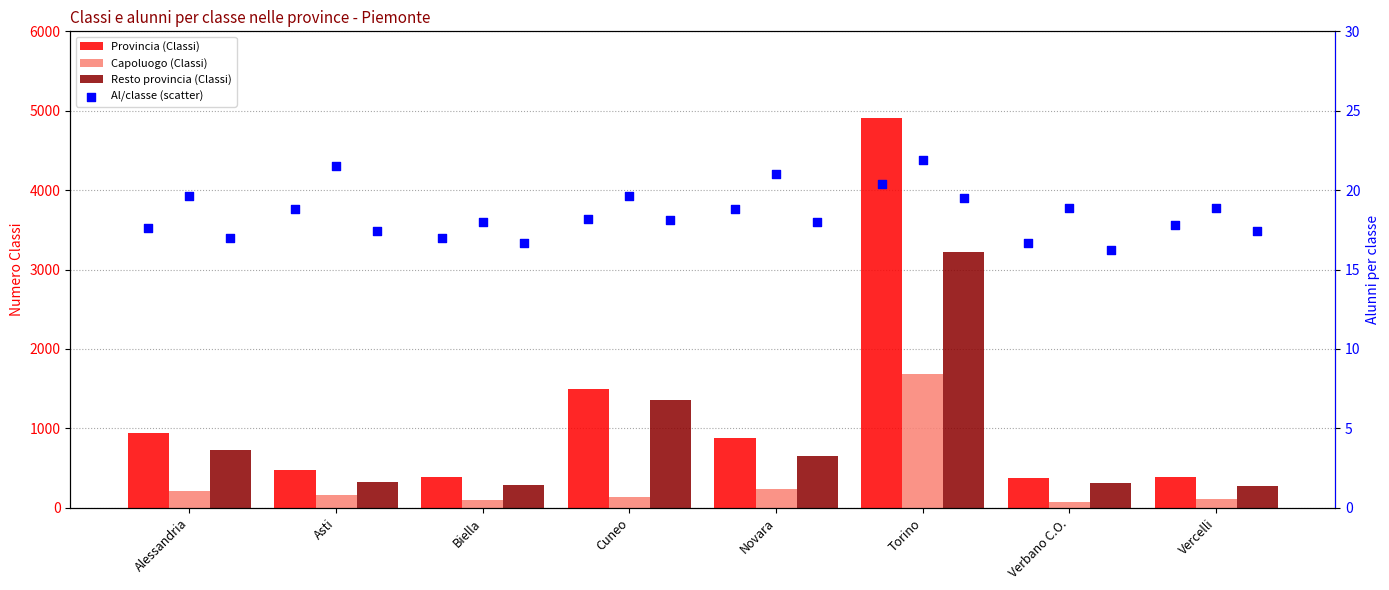

At which category is the sum across all series the highest?

Torino